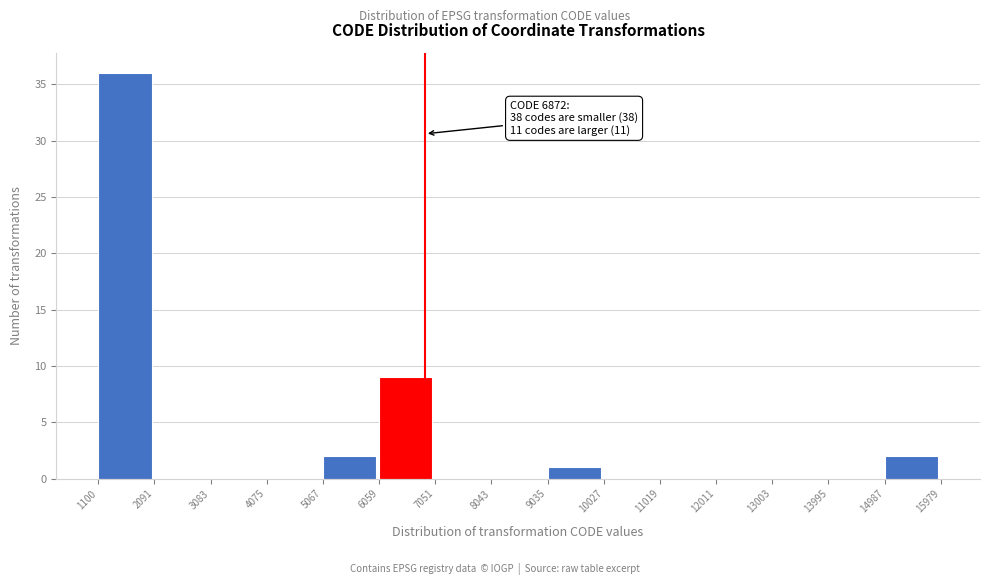

Over which range of the x-axis is the bar tallest?

1100 to 2091